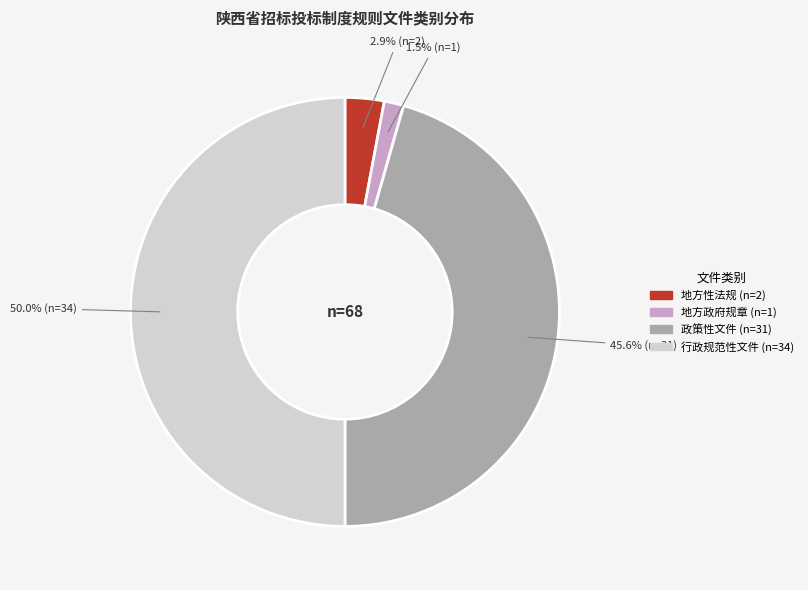

Rank the categories by value from lowest to highest.

地方政府规章, 地方性法规, 政策性文件, 行政规范性文件